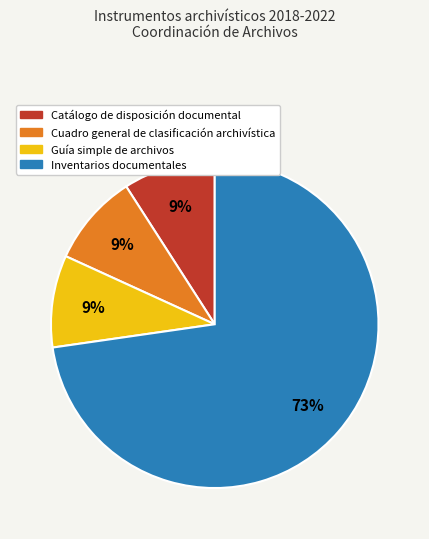

Is Inventarios documentales the majority of the pie?

Yes